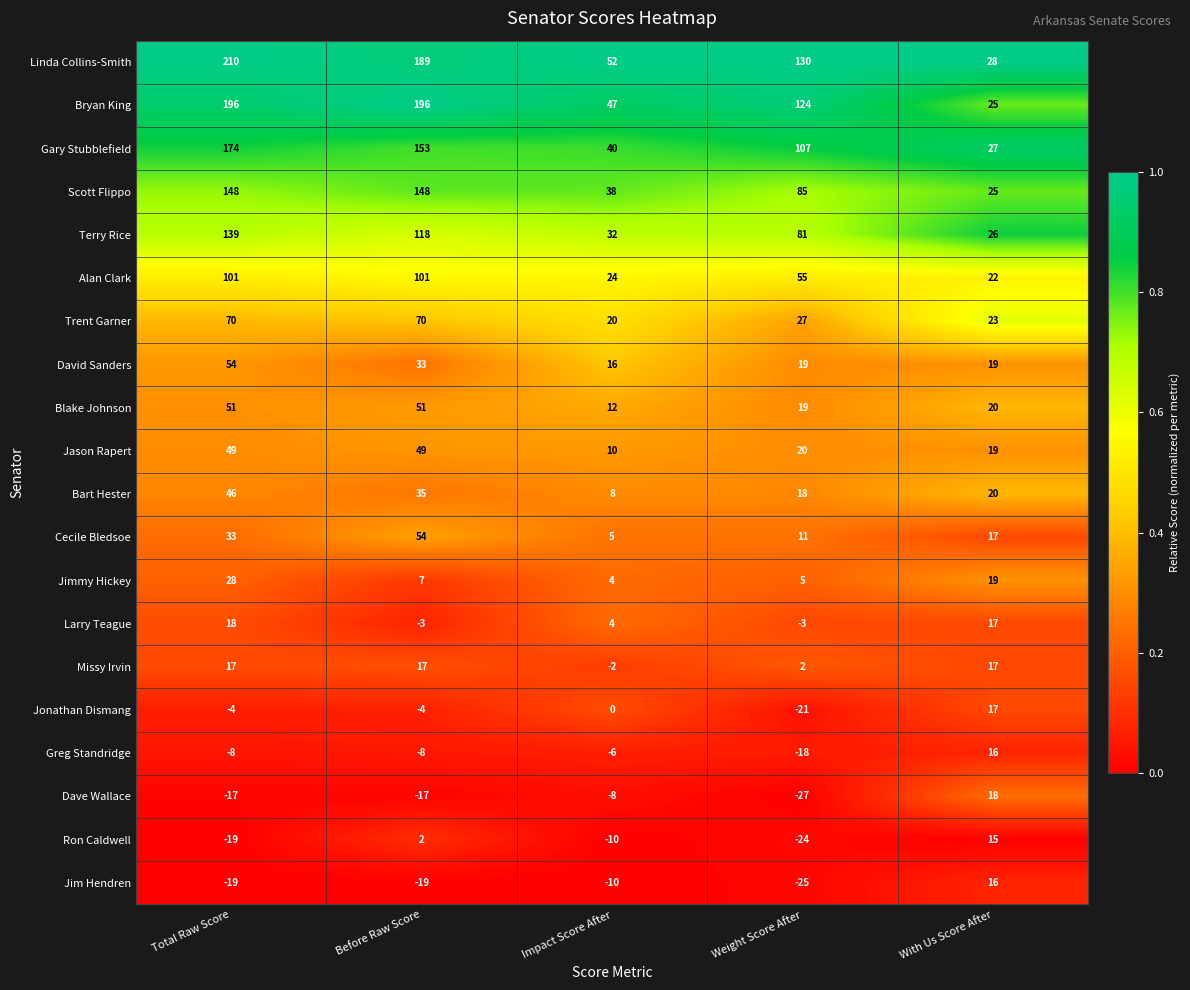

Which series changed the most between Before Raw Score and Impact Score After?

Bryan King